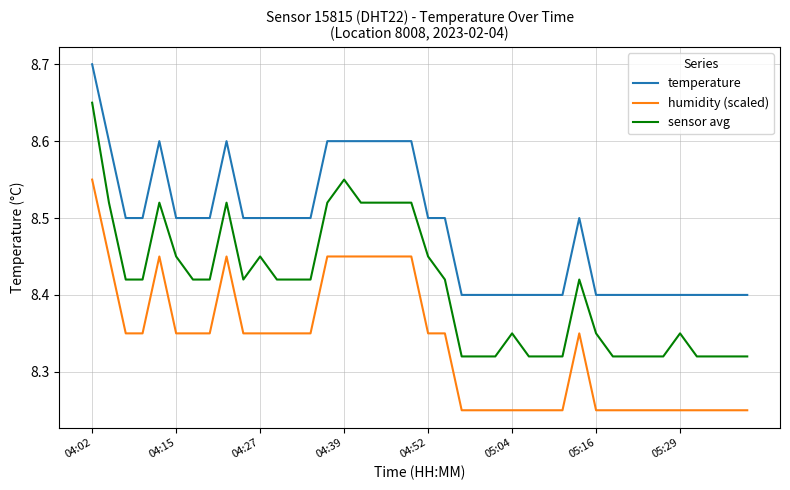

Which series has the largest range (max minus min)?

sensor avg